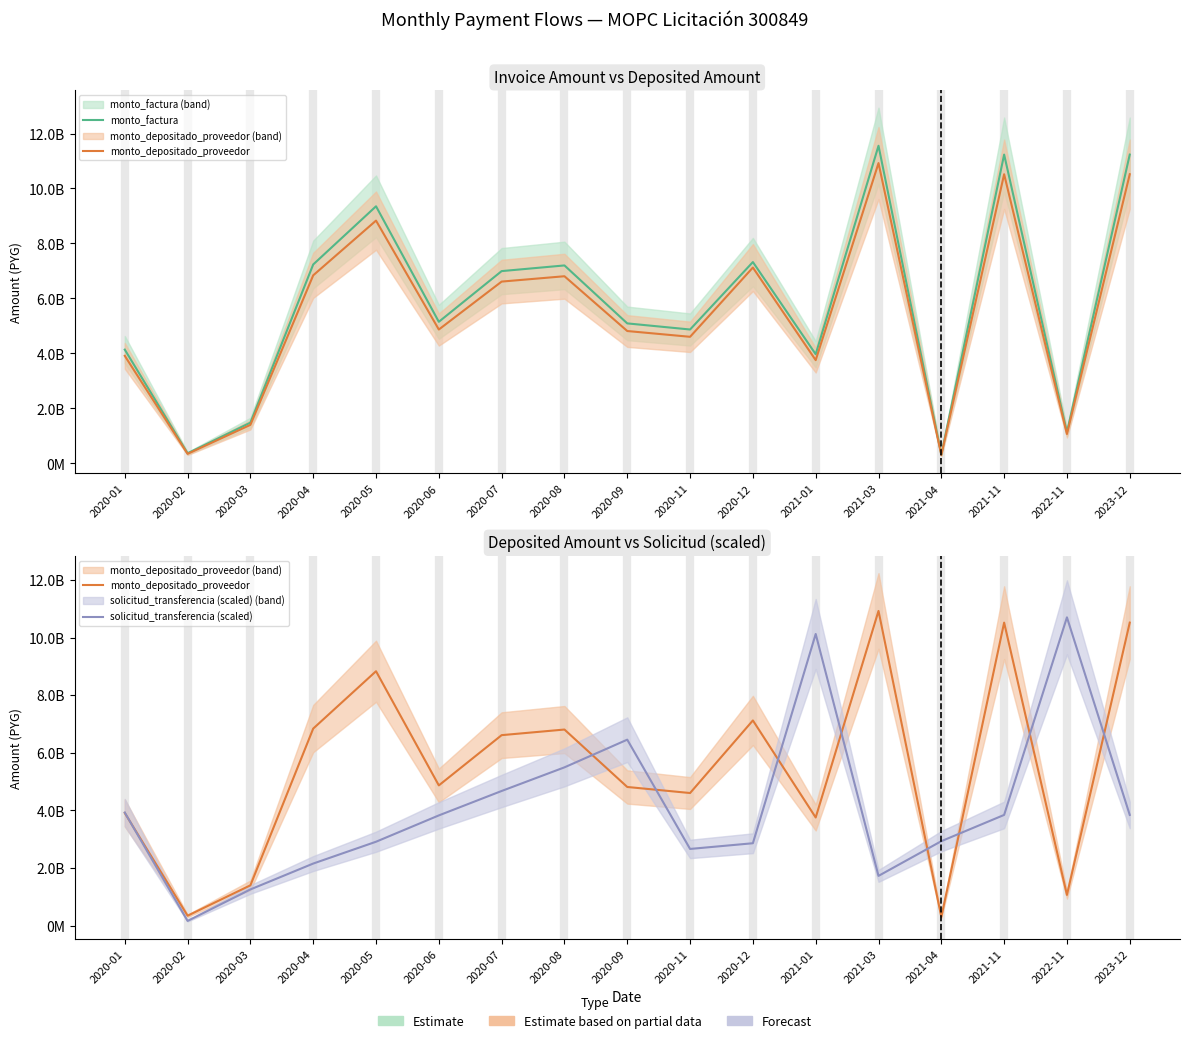

What is the difference between the maximum and second lowest values in the solicitud_transferencia (scaled) series?

9442040000